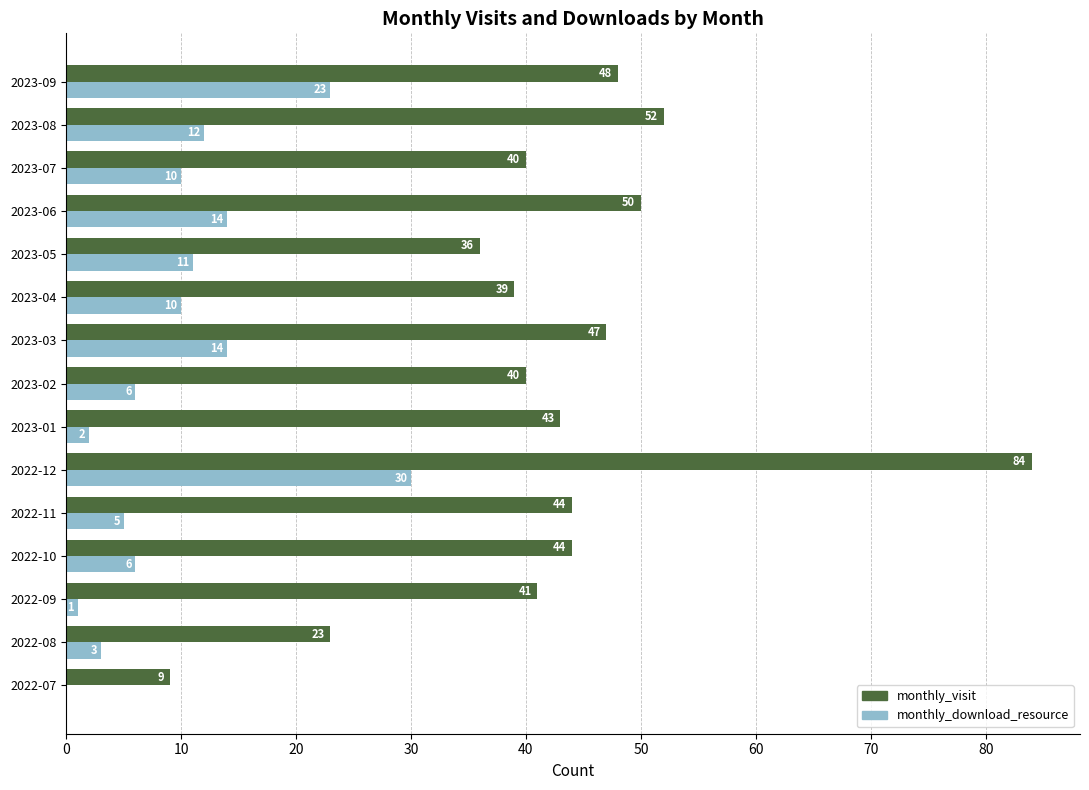

Which category has the highest value in the monthly_download_resource series?

2022-12